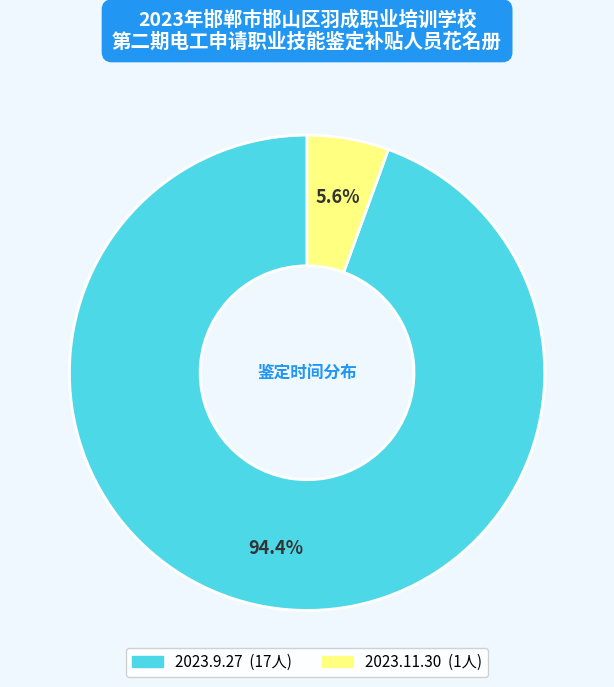

Between 2023.11.30 and 2023.9.27, which is larger?

2023.9.27